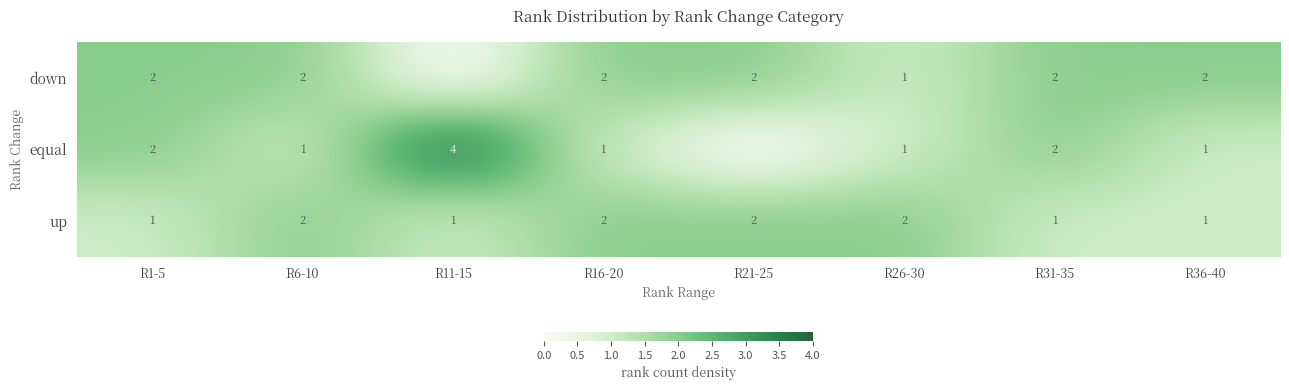

What is the sum of all up values?

12